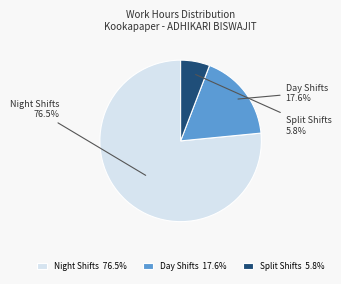

What is the ratio of the value at Night Shifts to the value at Split Shifts?

13.2